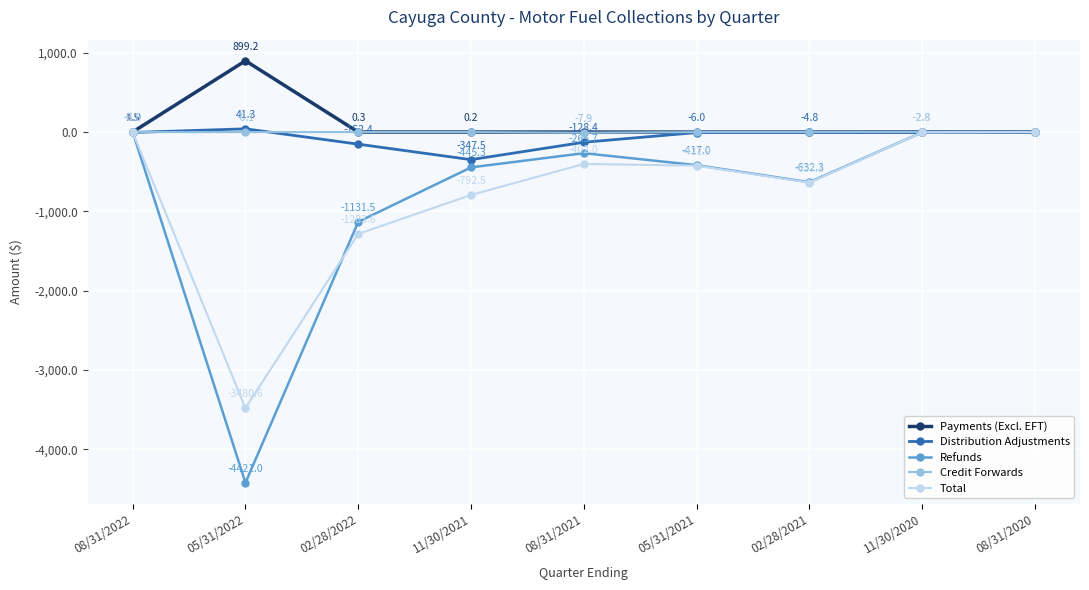

At which category does Payments (Excl. EFT) reach its first local peak?

05/31/2022